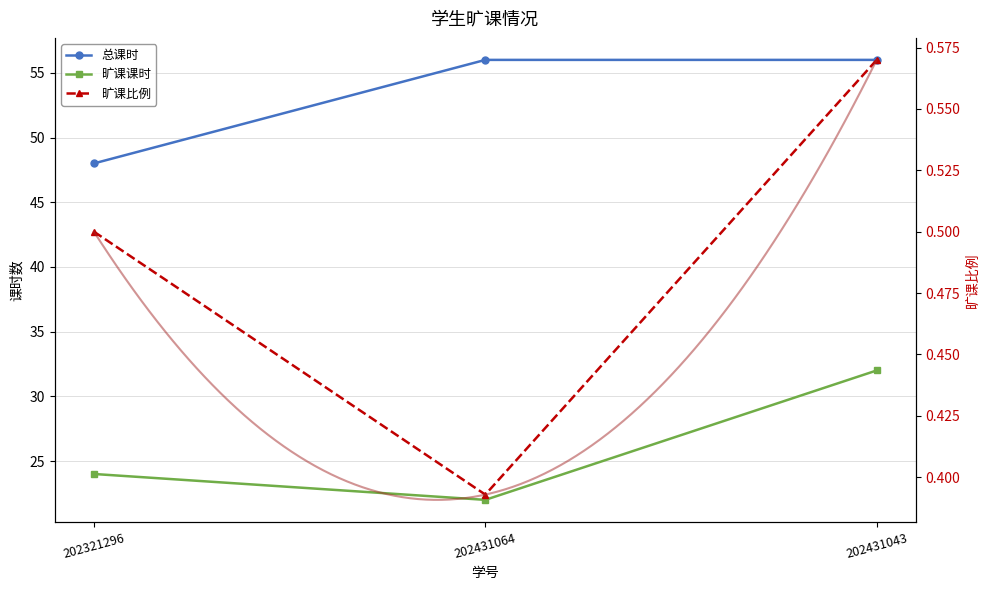

What is the label of the 2nd point from the right?

202431064